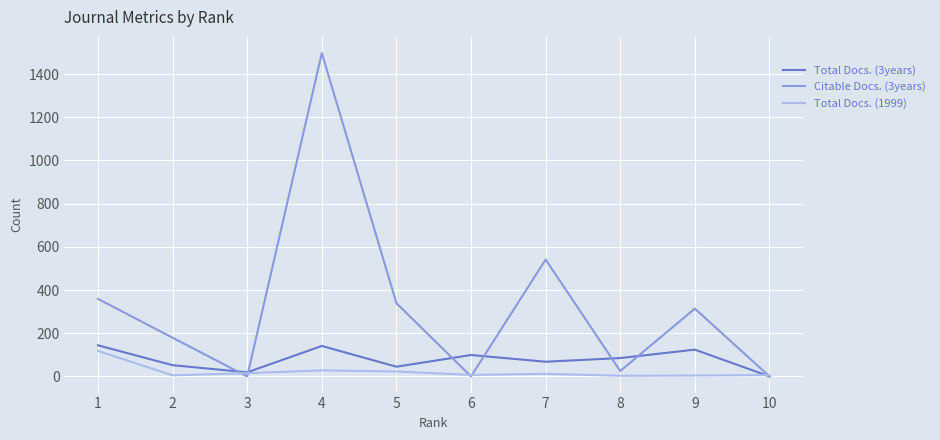

Which series has the widest spread of values?

Citable Docs. (3years)